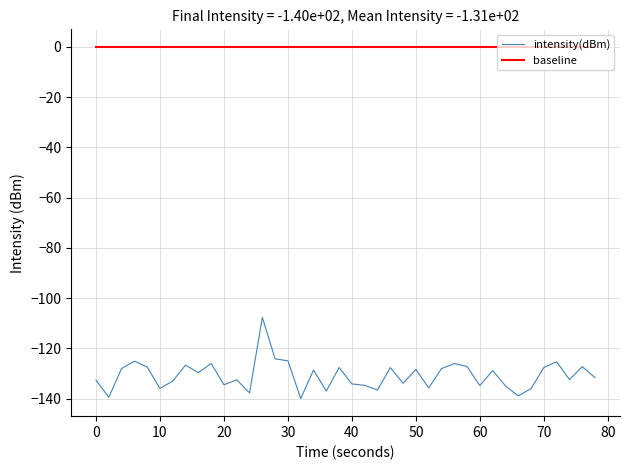

Which series has the largest total across all categories?

baseline